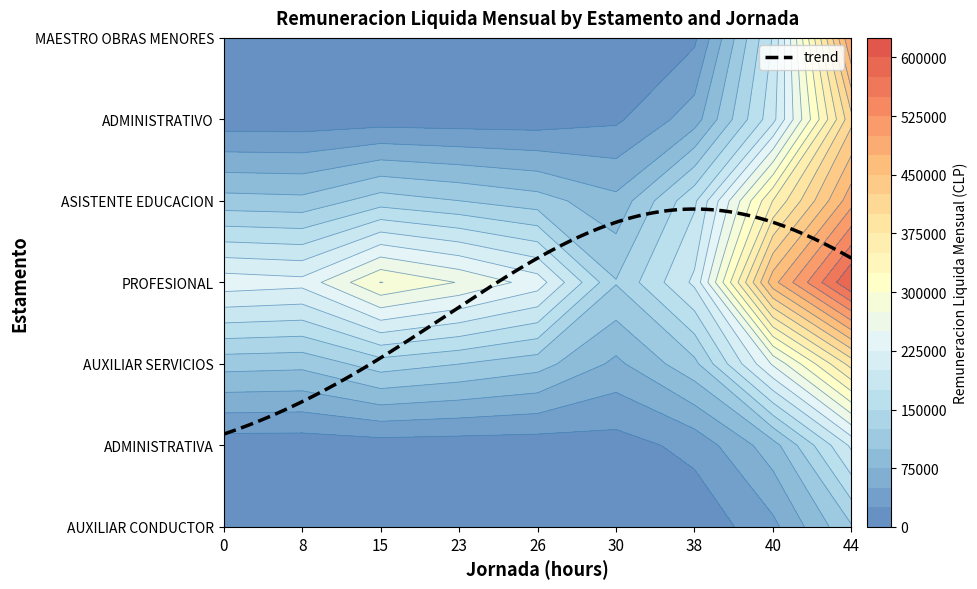

What is the spread (max minus min) of values at 23?

337259